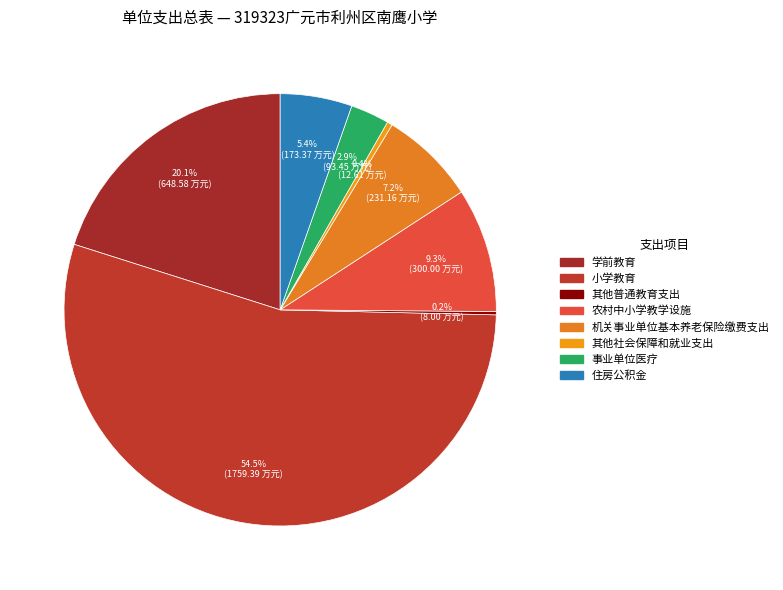

Which slice is the largest?

小学教育